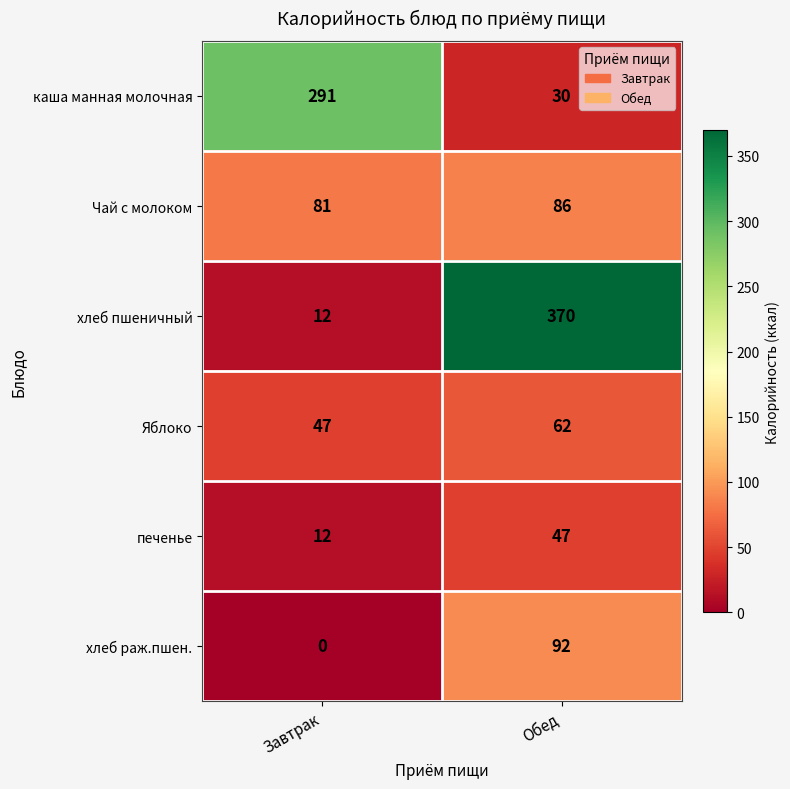

The value of Яблоко at Завтрак is 80. True or false?

False